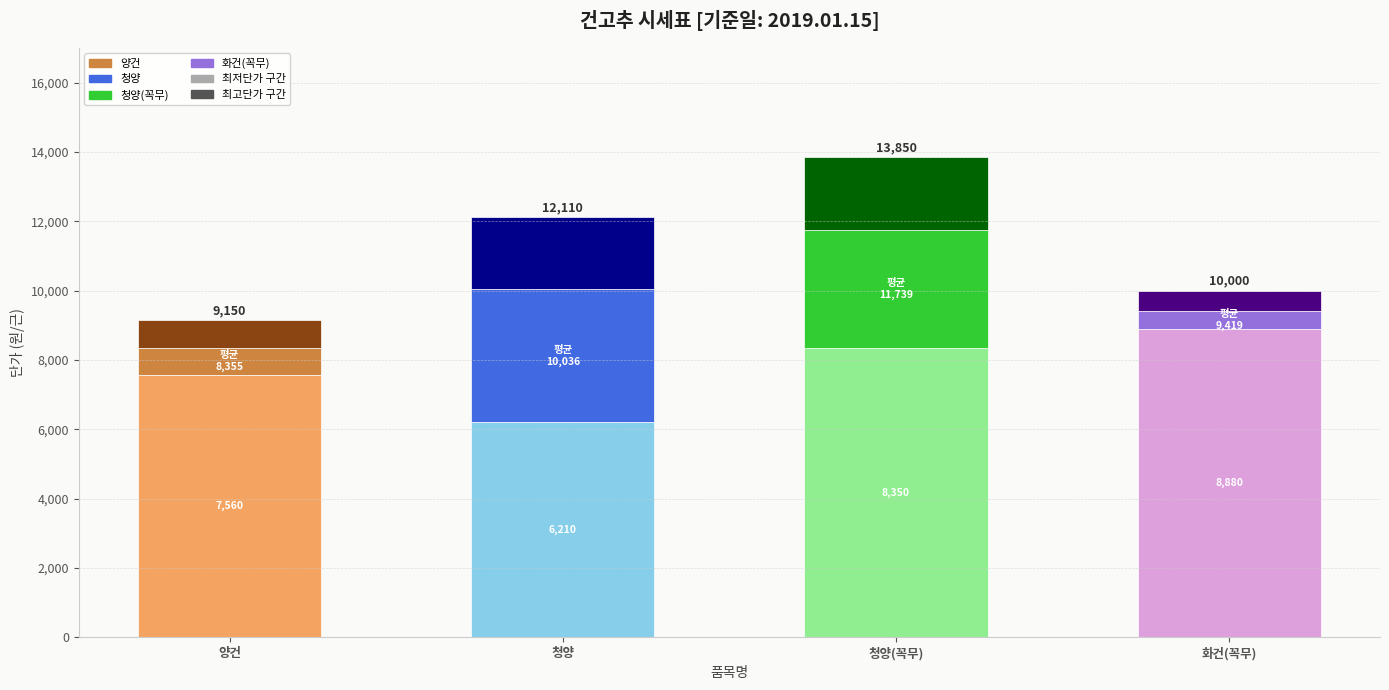

What is the total value across all series at 청양?

12110.0